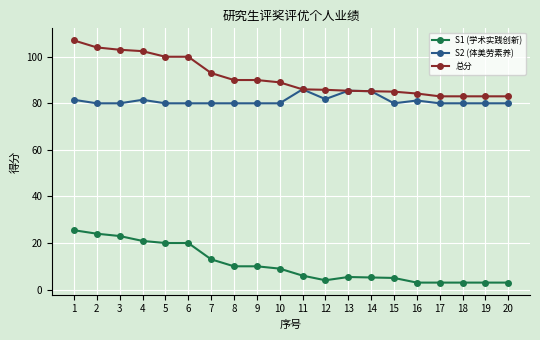

At which category is the sum across all series the highest?

1